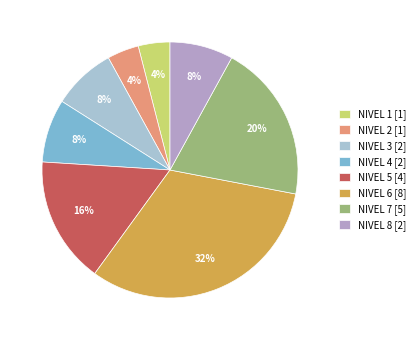

How many segments does this pie chart have?

8